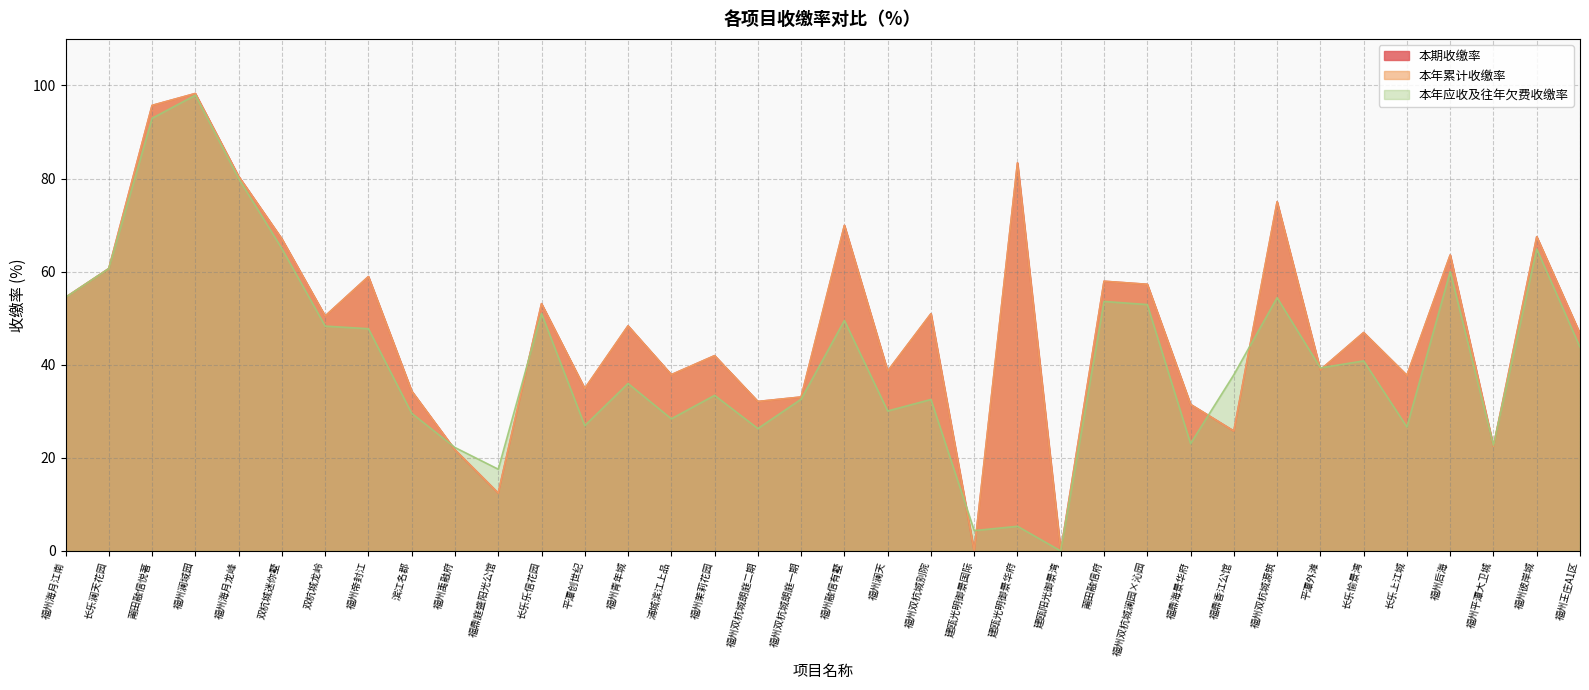

Reading left to right, extract all data points from this chart.

本期收缴率: 54.5	60.7	95.7	98.3	80.5	67.0	50.5	58.9	34.3	21.7	12.4	53.1	34.9	48.4	37.9	42.0	32.1	33.1	69.9	38.6	51.0	0.0	83.4	0.0	57.9	57.3	31.5	25.8	75.0	38.9	46.9	37.7	63.6	22.5	67.5	46.7
本年累计收缴率: 54.5	60.7	95.7	98.3	80.5	67.0	50.5	58.9	34.3	21.7	12.4	53.1	34.9	48.4	37.9	42.0	32.1	33.1	69.9	38.6	51.0	0.0	83.4	0.0	57.9	57.3	31.5	25.8	75.0	38.9	46.9	37.7	63.6	22.5	67.5	46.7
本年应收及往年欠费收缴率: 54.5	60.7	93.0	97.9	80.0	65.0	48.3	47.7	29.6	22.2	17.6	51.0	26.9	36.0	28.4	33.4	26.3	32.6	49.5	30.1	32.5	4.4	5.3	0.0	53.6	52.9	23.1	37.9	54.4	39.3	40.8	26.6	60.0	22.7	64.9	43.8